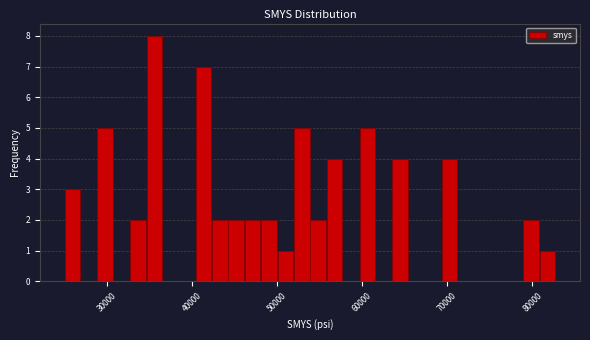

Around what value on the x-axis is the tallest bar? Give the approximate position of its centre, as read against the axis.

36000